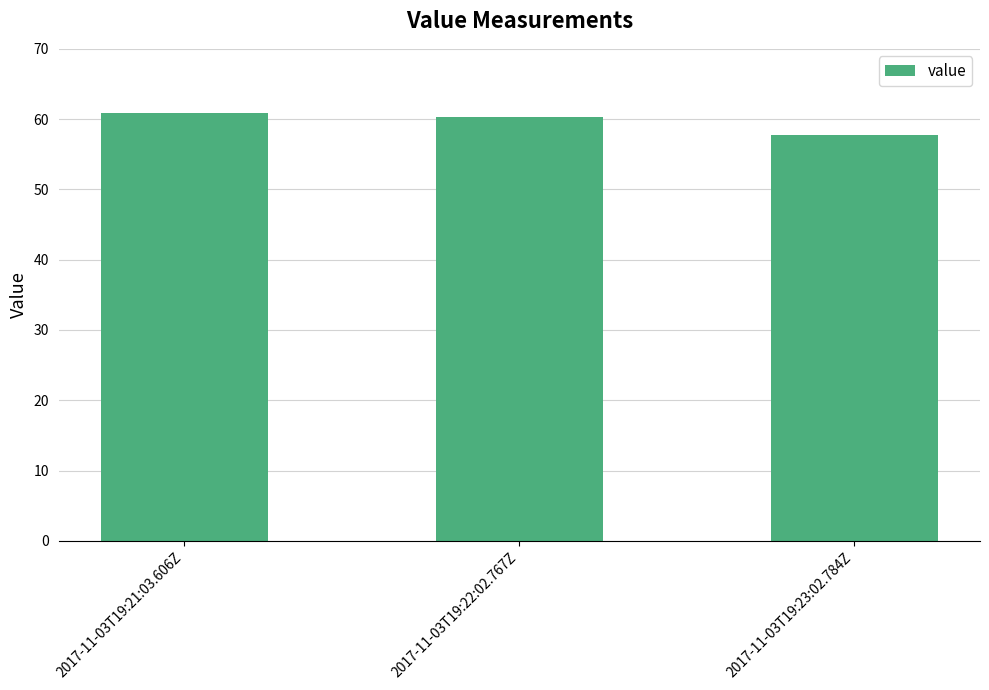

What is the minimum value shown in the chart?

57.8